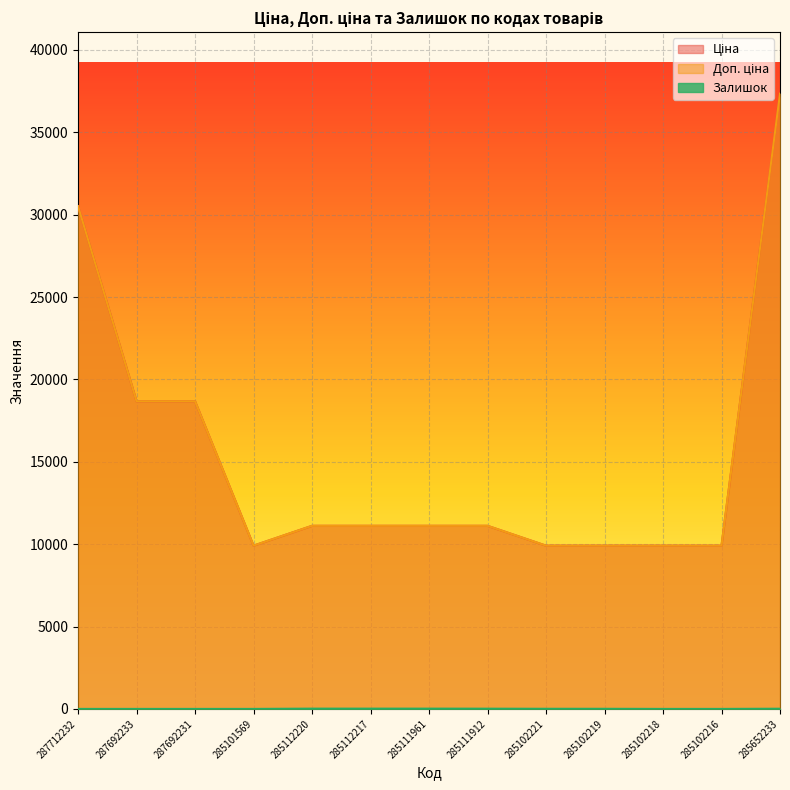

At which category does Ціна reach its first local valley?

285101569